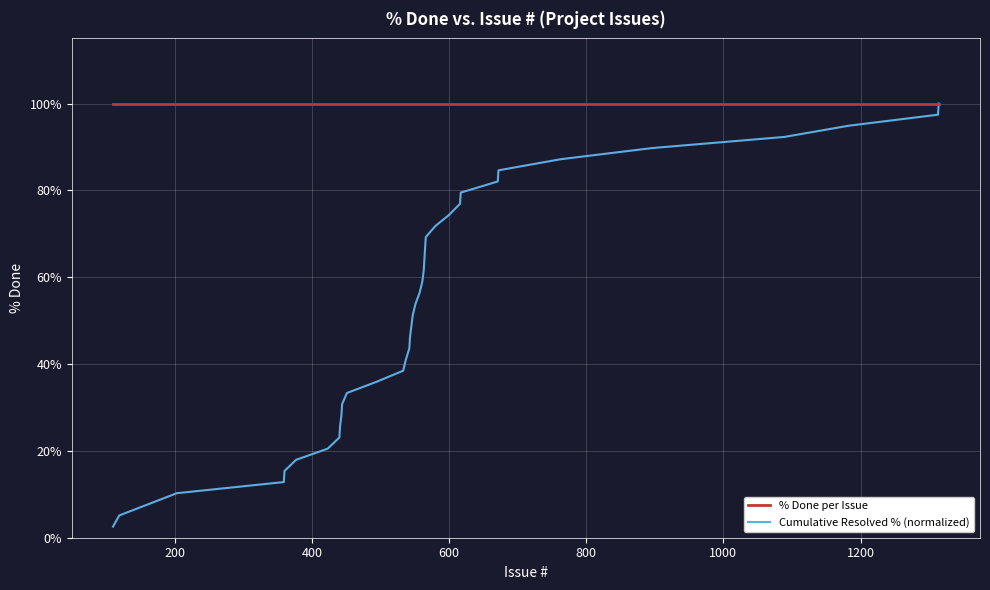

List the series in order of their overall mean, highest first.

% Done per Issue, Cumulative Resolved % (normalized)